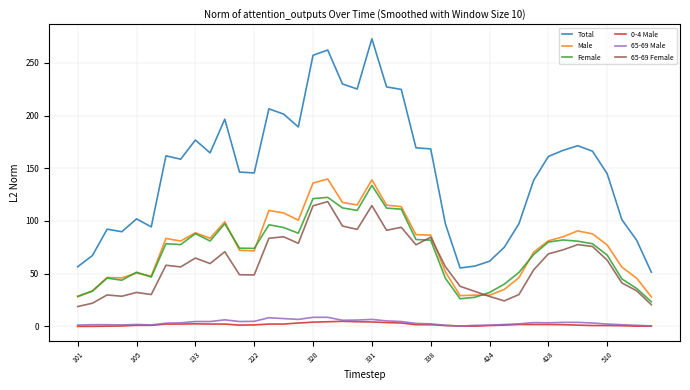

Which series has the largest total across all categories?

Total